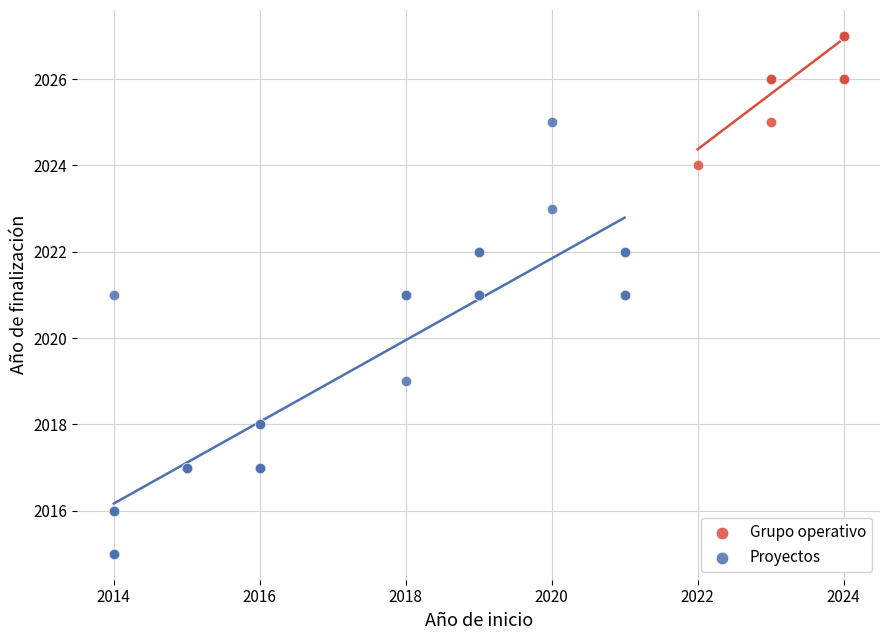

Which series contains the lowest Y value?

Proyectos